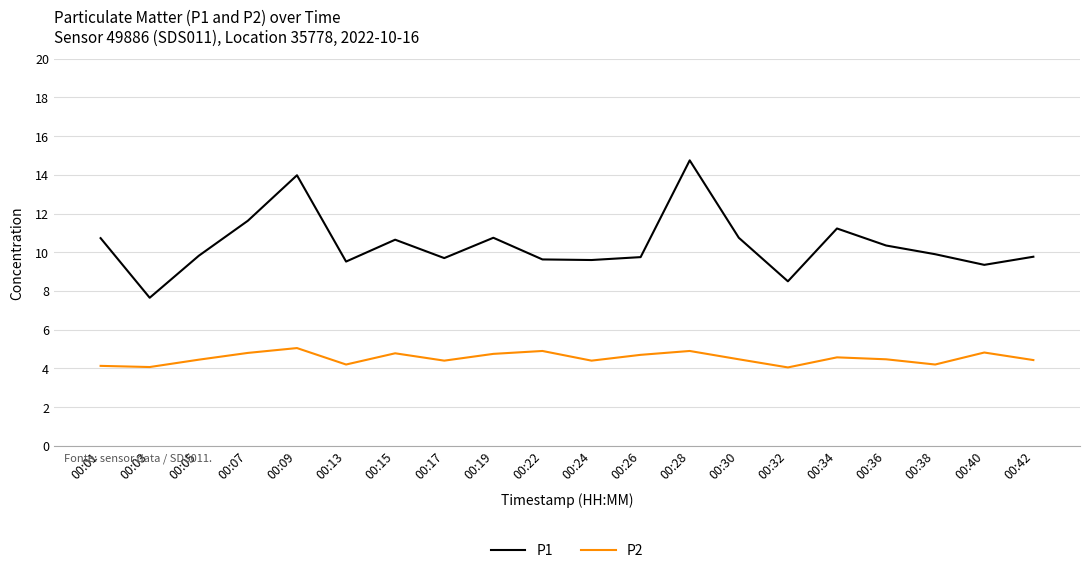

What is the difference between the highest and lowest values at 00:38?

5.7